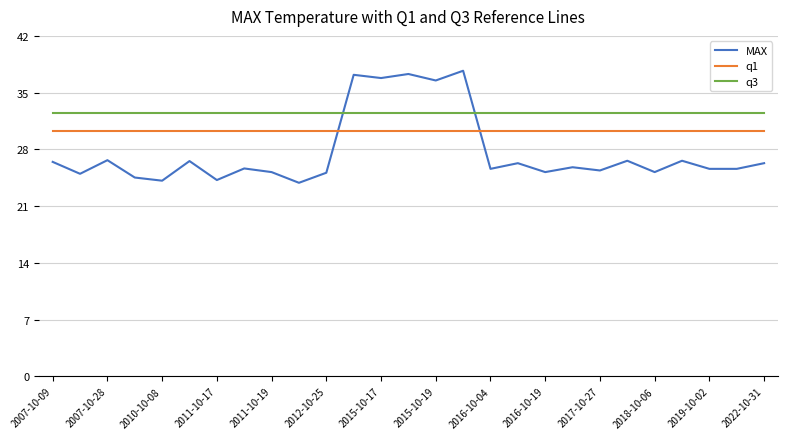

Which series has the largest range (max minus min)?

MAX